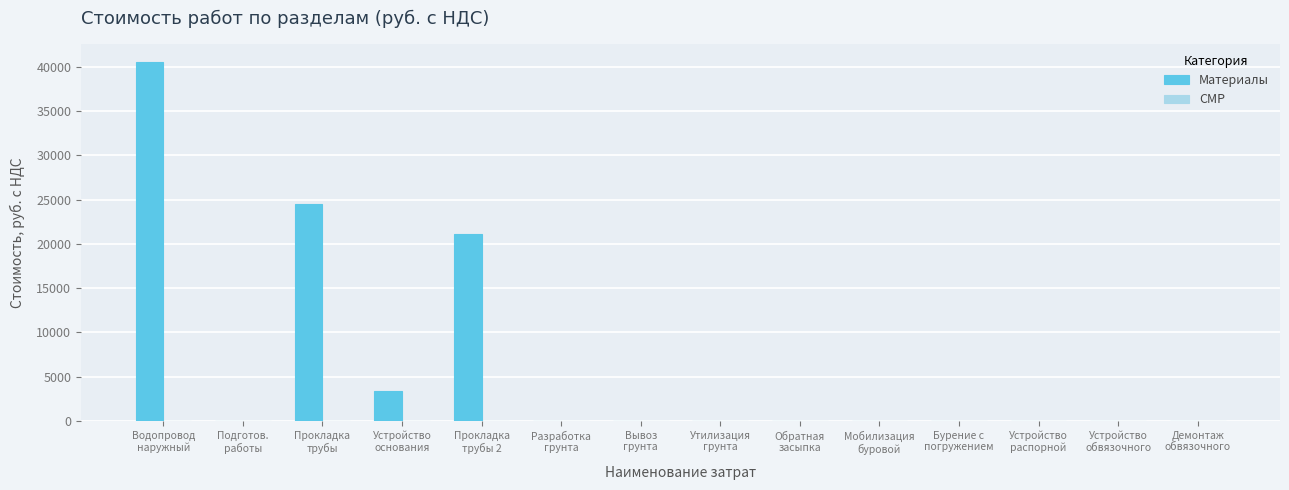

What is the sum of all values?

89506.5